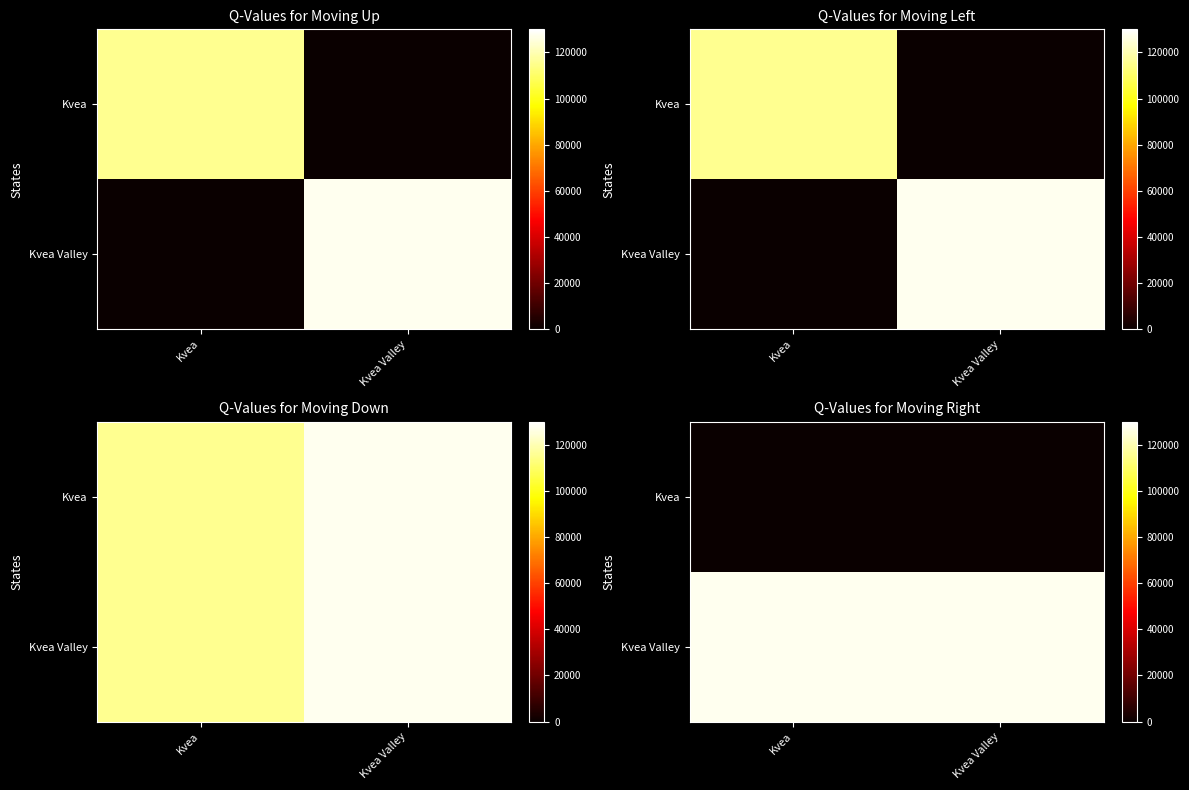

What is the greatest value displayed?

127659